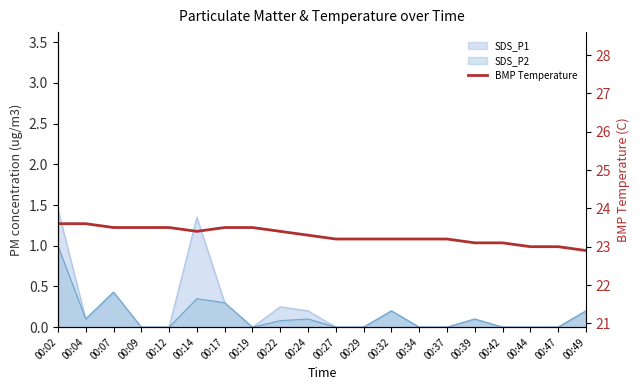

What is the greatest value displayed?

23.6